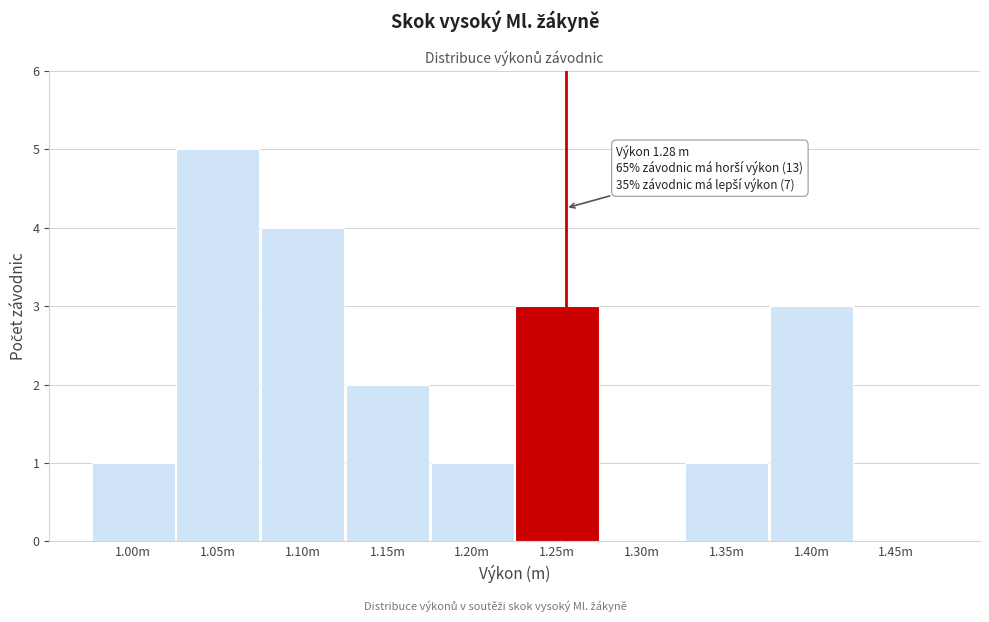

Reading right to left, transcribe all the data shown in this chart.

1.45m=0	1.40m=3	1.35m=1	1.30m=0	1.25m=3	1.20m=1	1.15m=2	1.10m=4	1.05m=5	1.00m=1